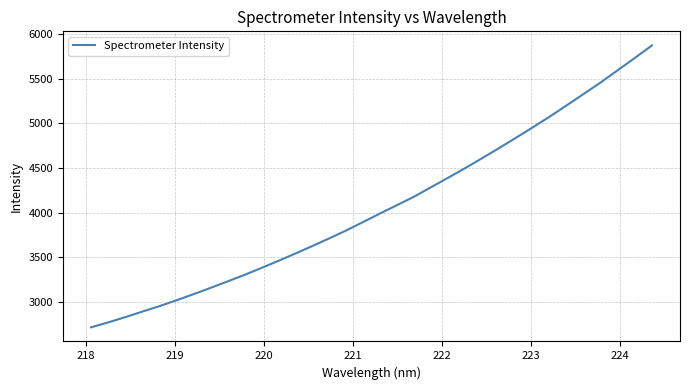

What is the difference between the maximum and minimum values?

3156.8